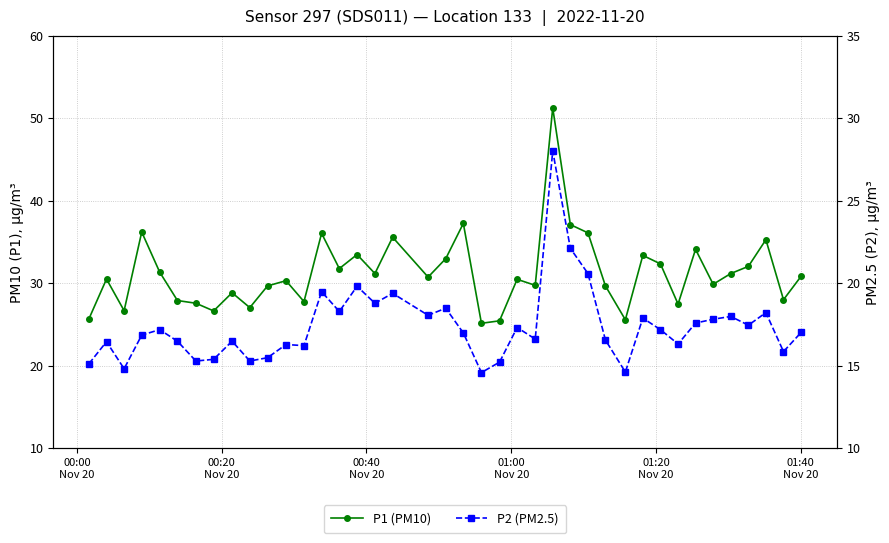

What are all the series names shown in the legend?

P1 (PM10), P2 (PM2.5)